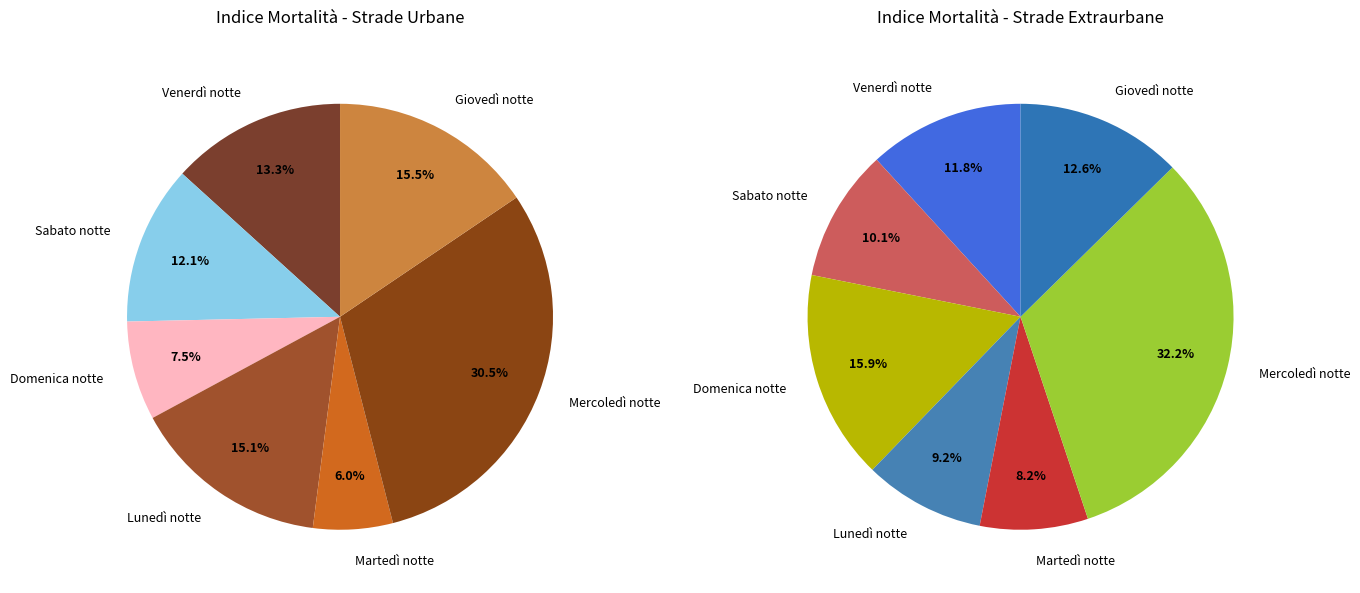

True or false: Giovedì notte accounts for 13% of the total.

True